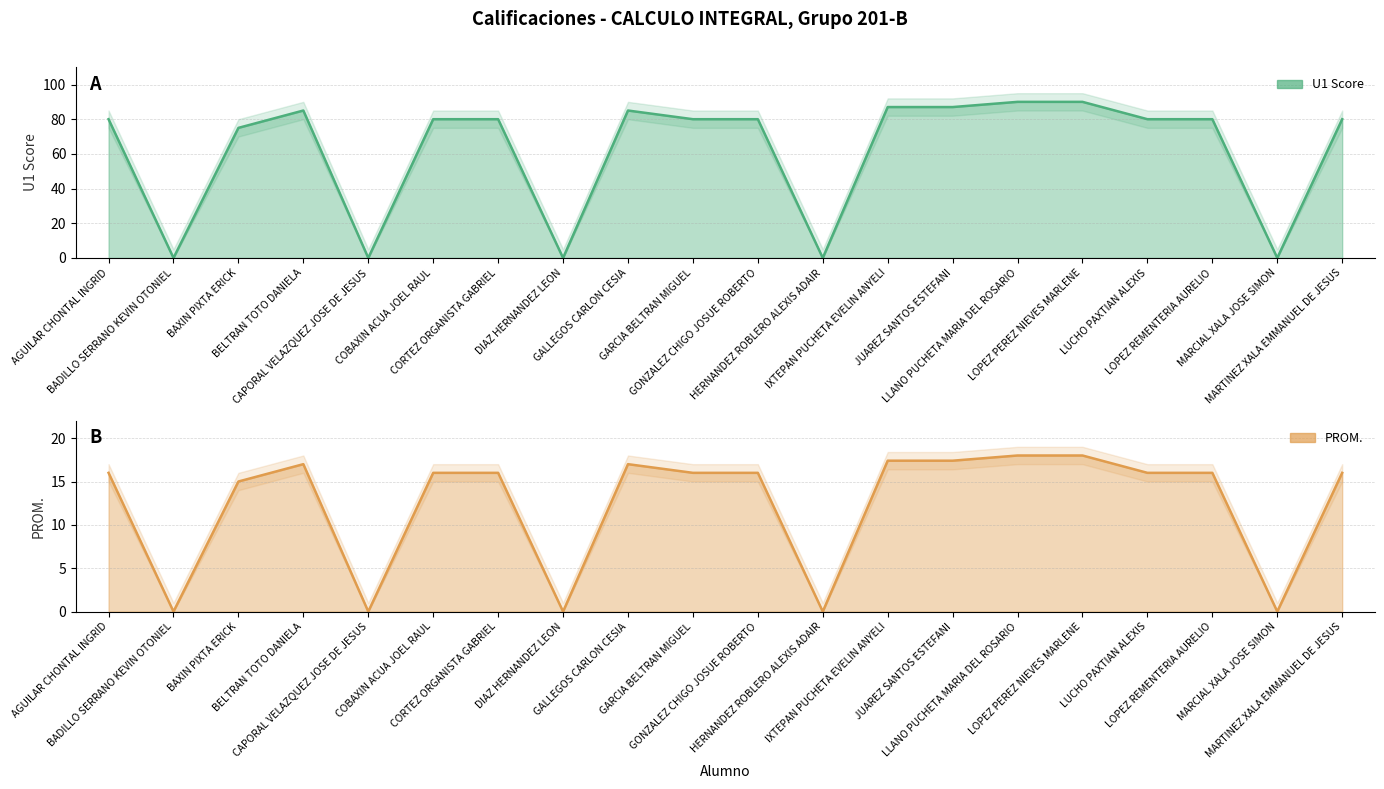

Which has a higher value, LOPEZ REMENTERIA AURELIO or LOPEZ PEREZ NIEVES MARLENE?

LOPEZ PEREZ NIEVES MARLENE